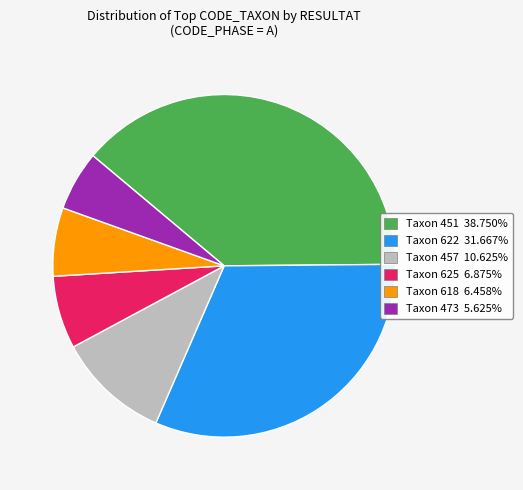

Is Taxon 625 6.875% the majority of the pie?

No